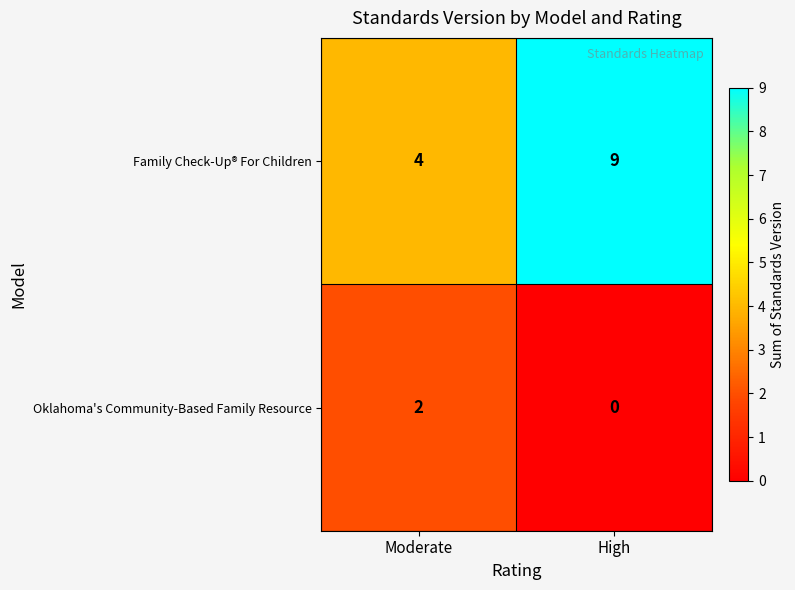

What is the sum of all Family Check-Up® For Children values?

13